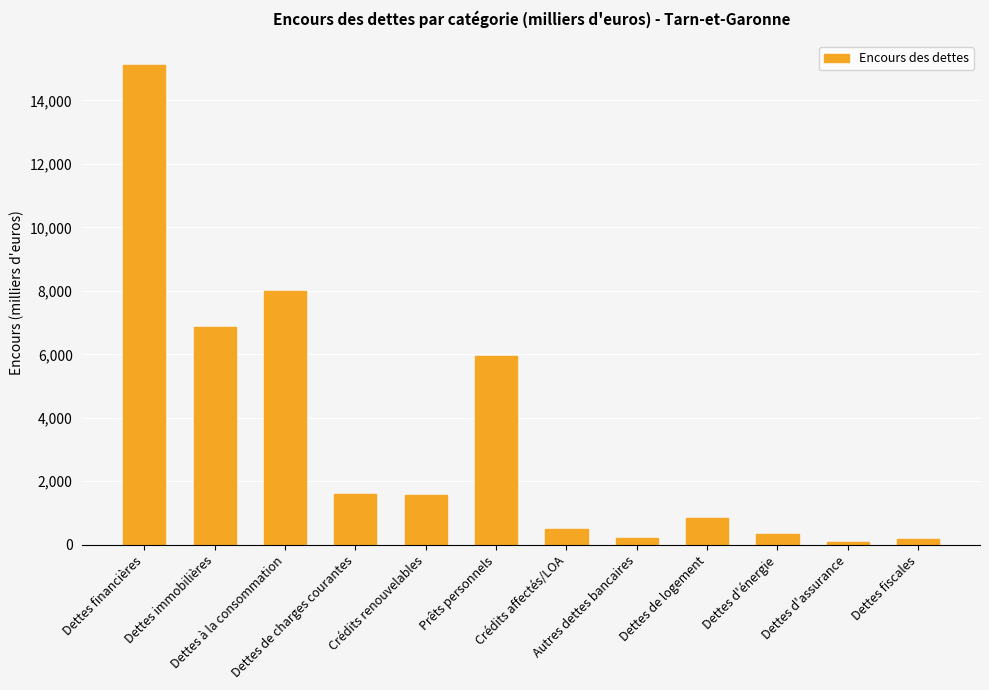

What is the average value?

3440.8